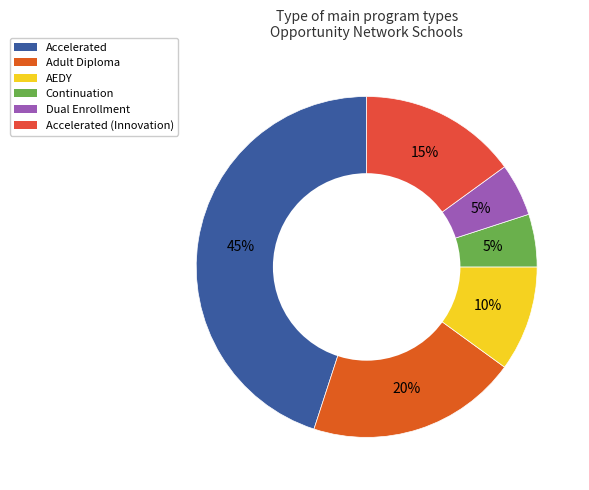

The Adult Diploma slice represents 28% of the pie. True or false?

False